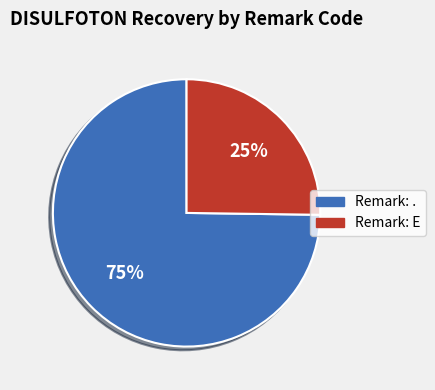

Is there any slice that represents more than half of the pie?

Yes